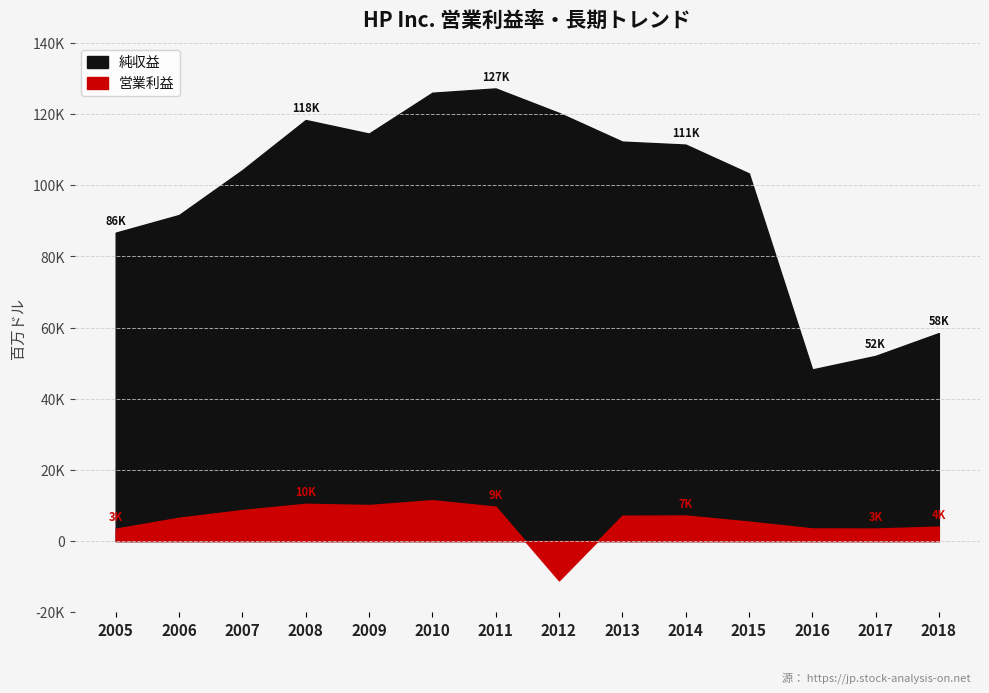

Does the chart have visible grid lines?

Yes